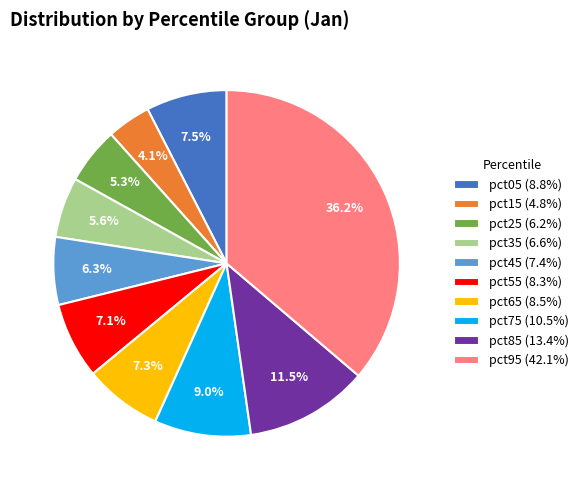

Is the sum of pct95 and pct75 greater than half?

No